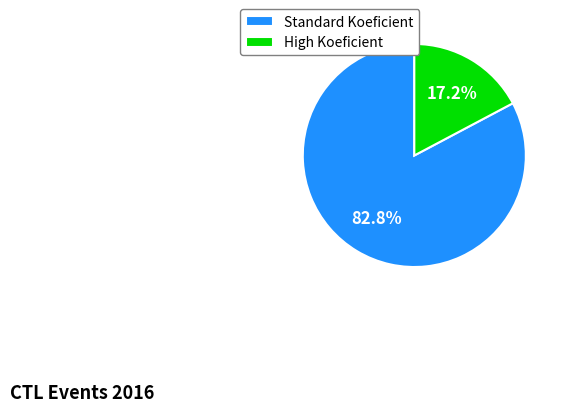

What percentage is NOT represented by Standard Koeficient?

17.2%